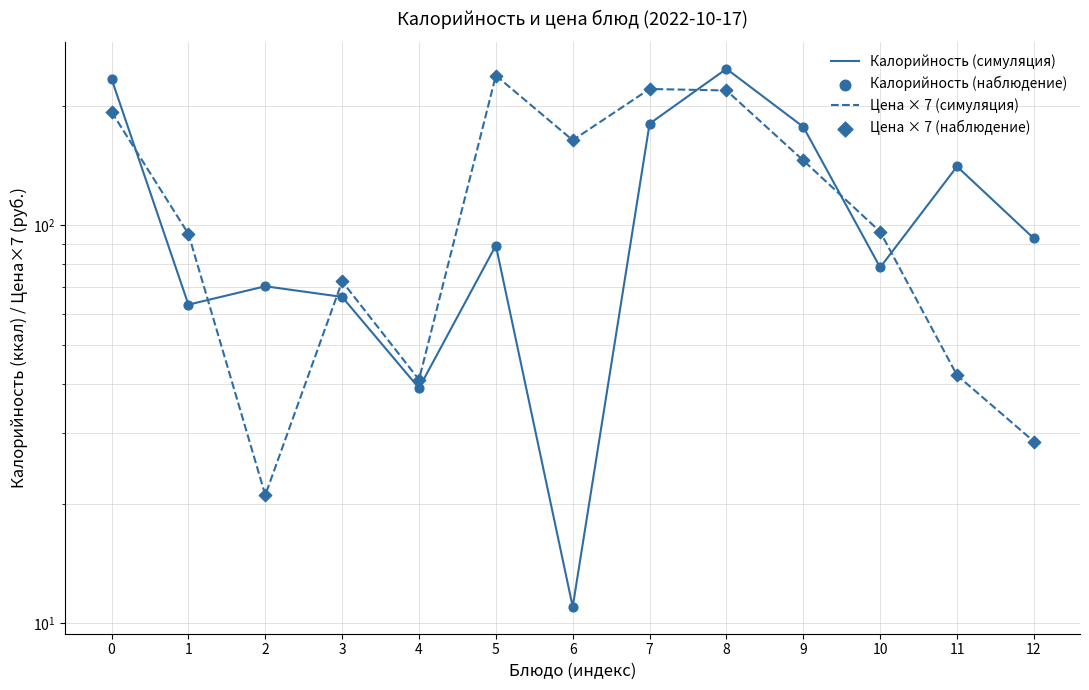

Is the value of Цена × 7 (наблюдение) at 11 greater than the value of Калорийность (симуляция) at 6?

Yes